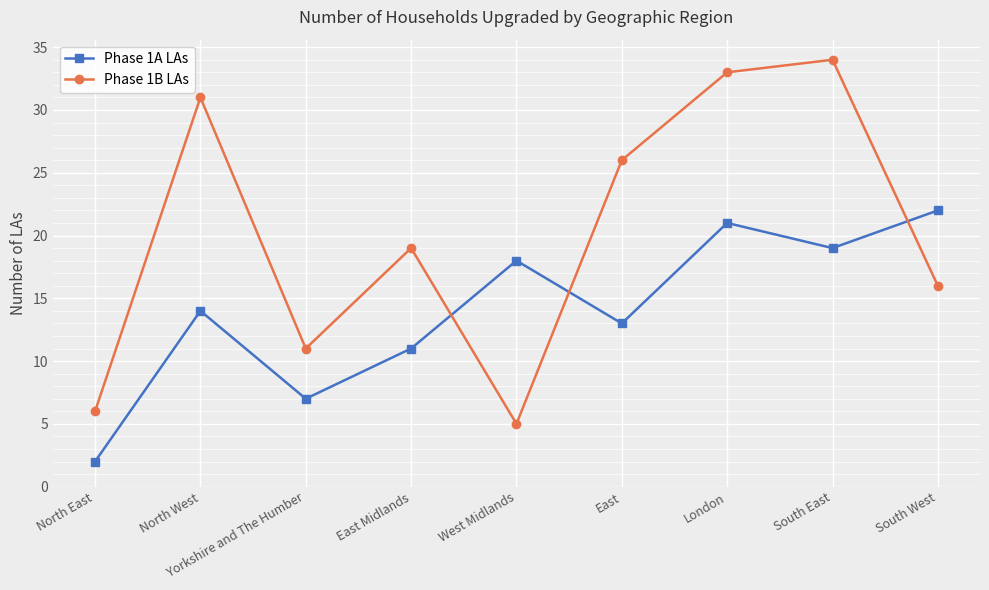

What is the label of the 3rd point from the left?

Yorkshire and The Humber